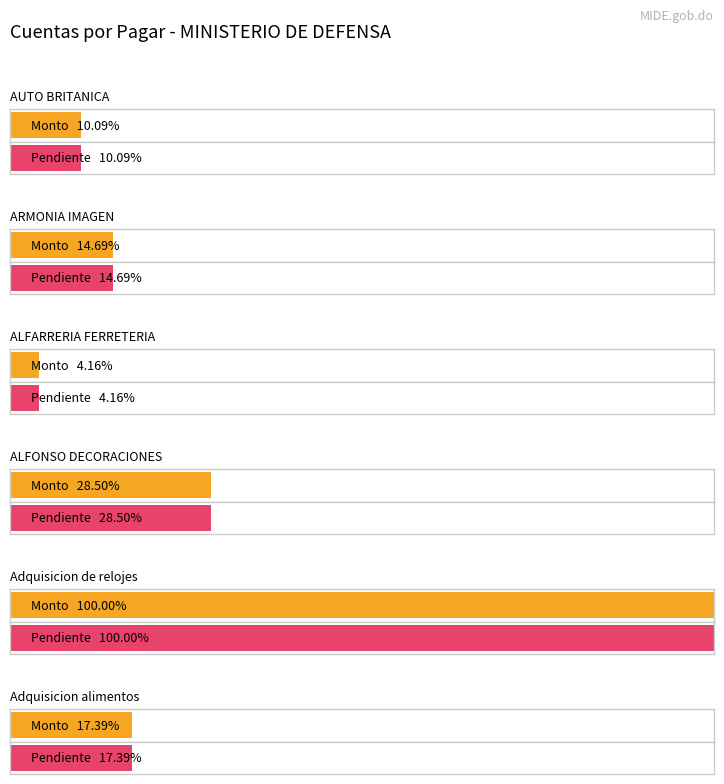

The value of Monto Pendiente at ARMONIA IMAGEN is 203840.0. True or false?

True